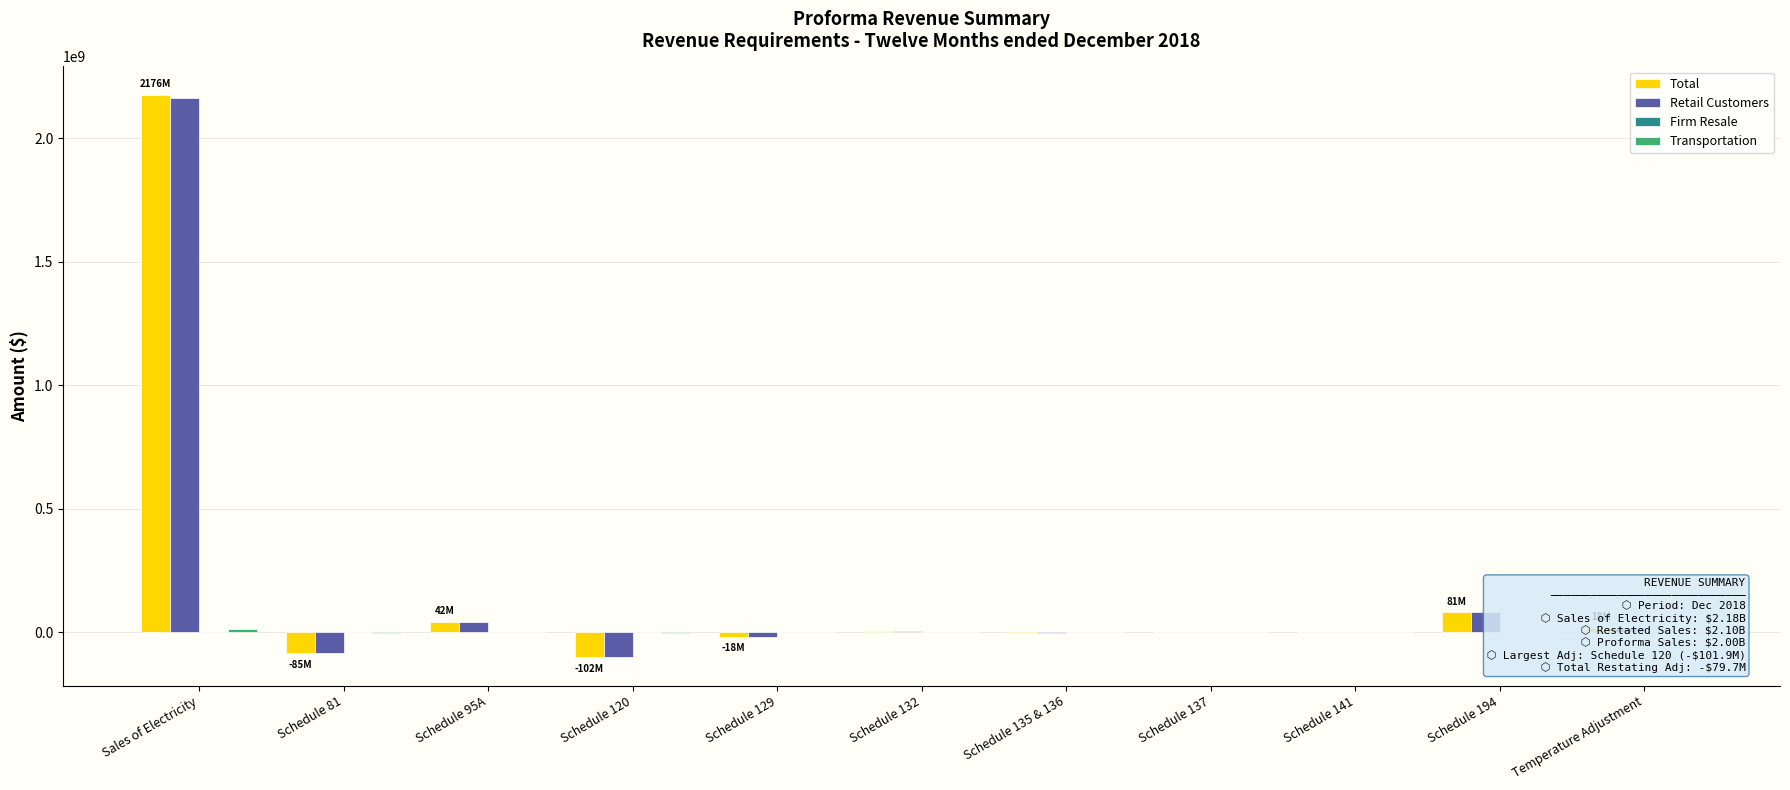

Count the number of data series in this chart.

4